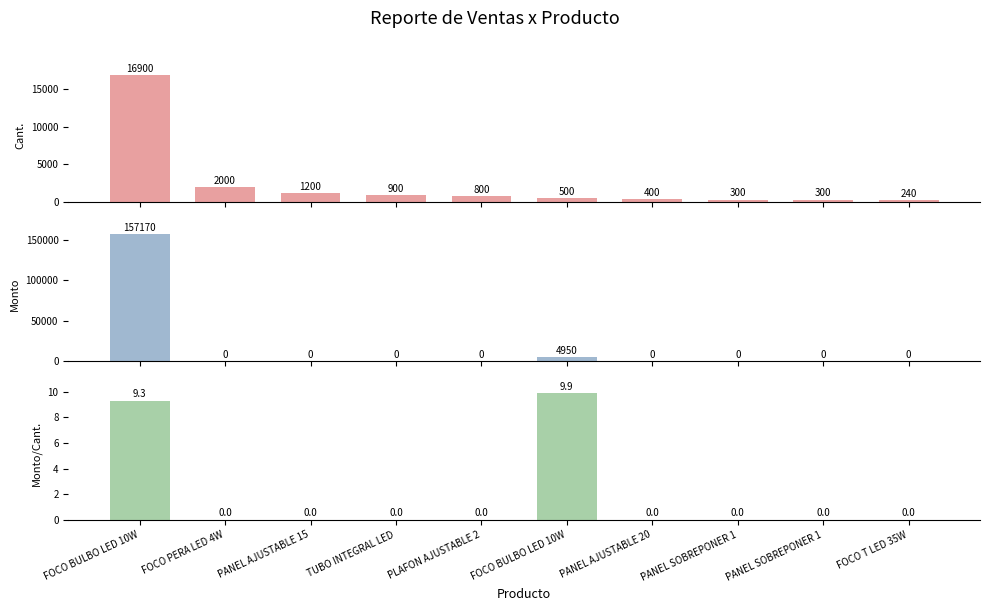

Reading left to right, transcribe all the data shown in this chart.

Cant.: 16900.0	2000.0	1200.0	900.0	800.0	500.0	400.0	300.0	300.0	240.0
Monto: 157170.0	0.0	0.0	0.0	0.0	4950.0	0.0	0.0	0.0	0.0
Monto/Cant.: 9.3	0.0	0.0	0.0	0.0	9.9	0.0	0.0	0.0	0.0